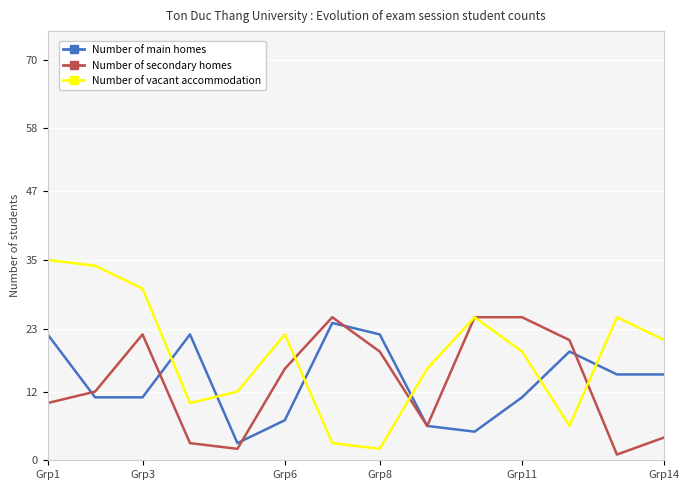

True or false: Number of main homes has a value of 22 at Grp8.

True